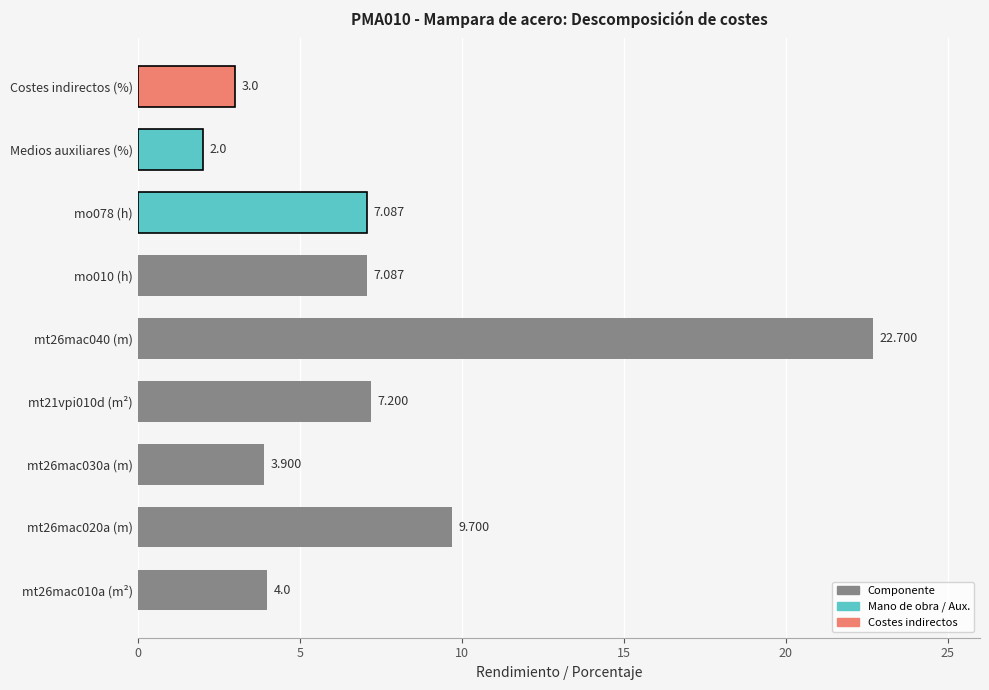

What is the difference between the second highest and second lowest values?

6.7